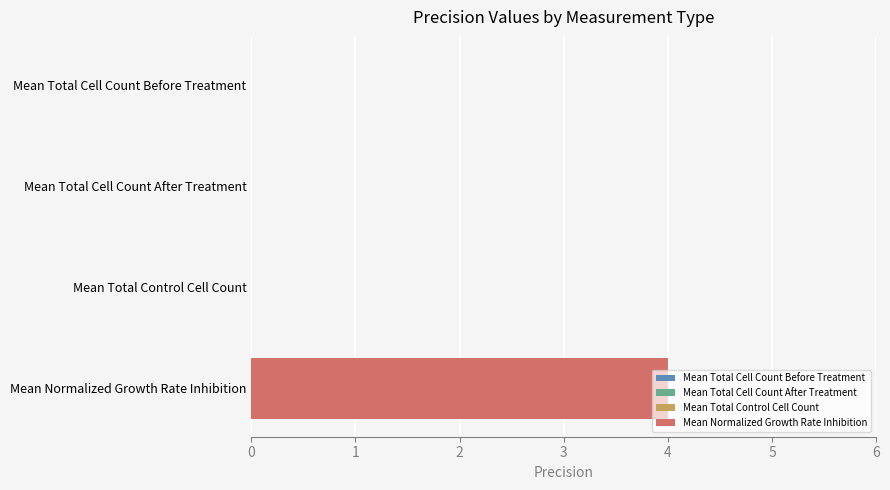

How many values are between 0 and 4?

4